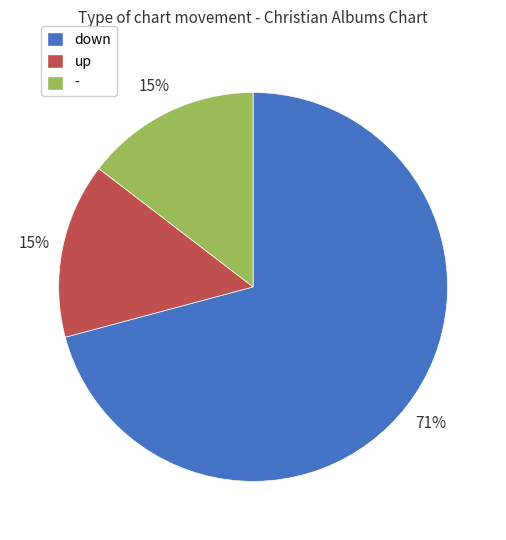

Is the sum of down and up greater than half?

Yes